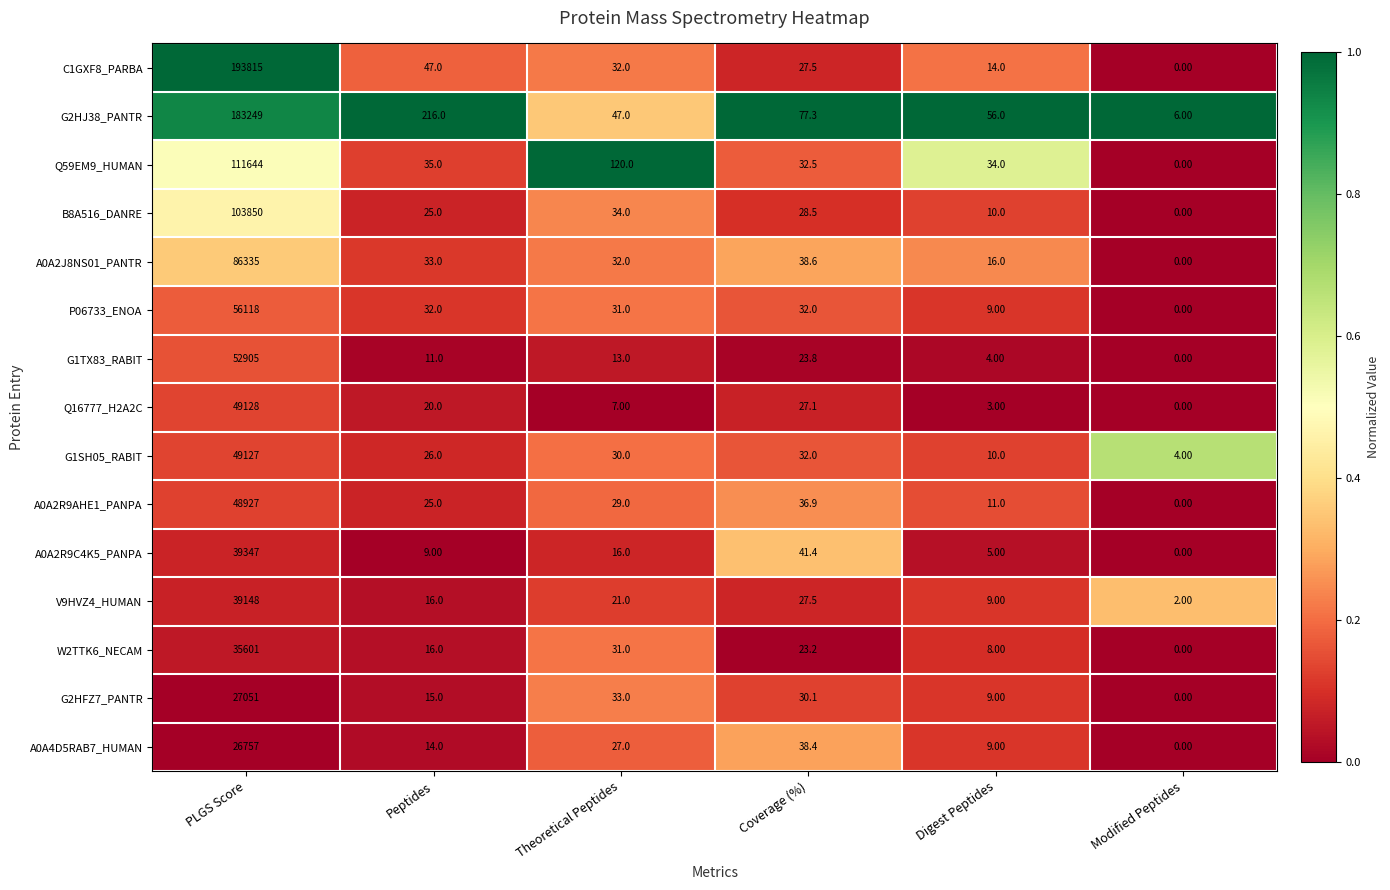

At which label is G2HFZ7_PANTR closest to 13525?

Theoretical Peptides